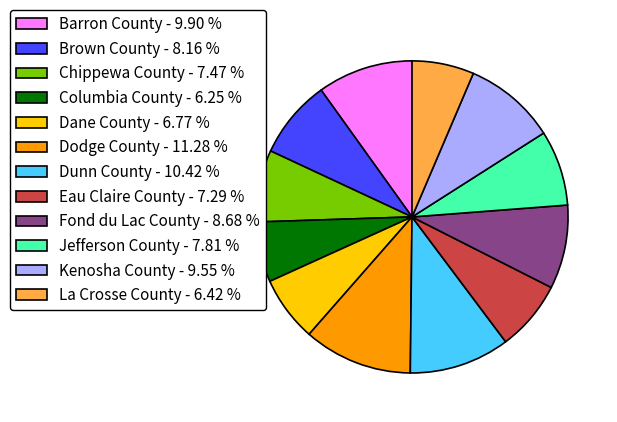

What is the ratio of the value at Kenosha County - 9.55 % to the value at Jefferson County - 7.81 %?

1.2